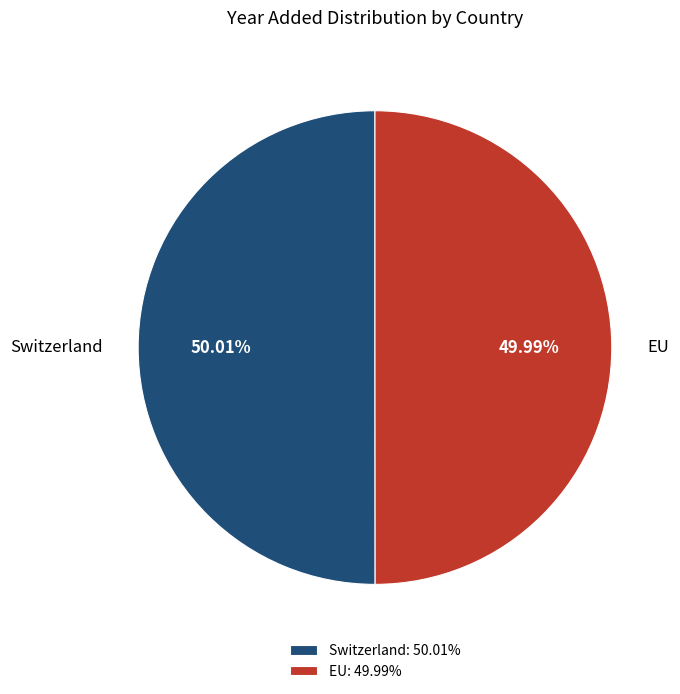

What percentage is the EU slice, to the nearest percent?

50%